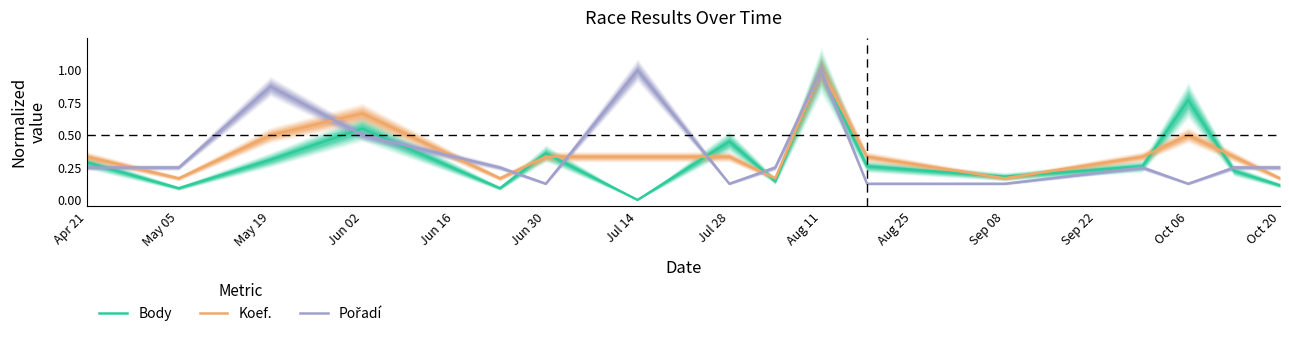

What is the label of the 2nd point from the left?

May 05